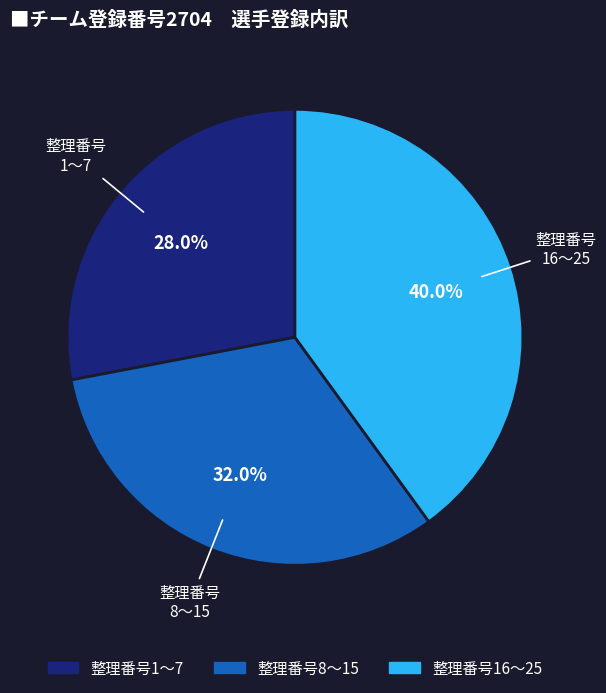

Does any single category account for the majority?

No